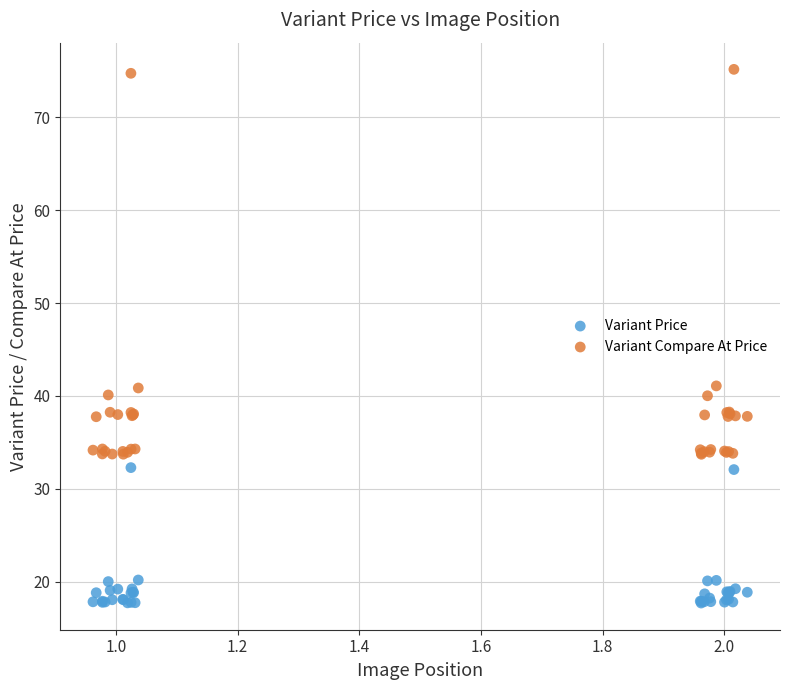

Which series contains the highest Y value?

Variant Compare At Price